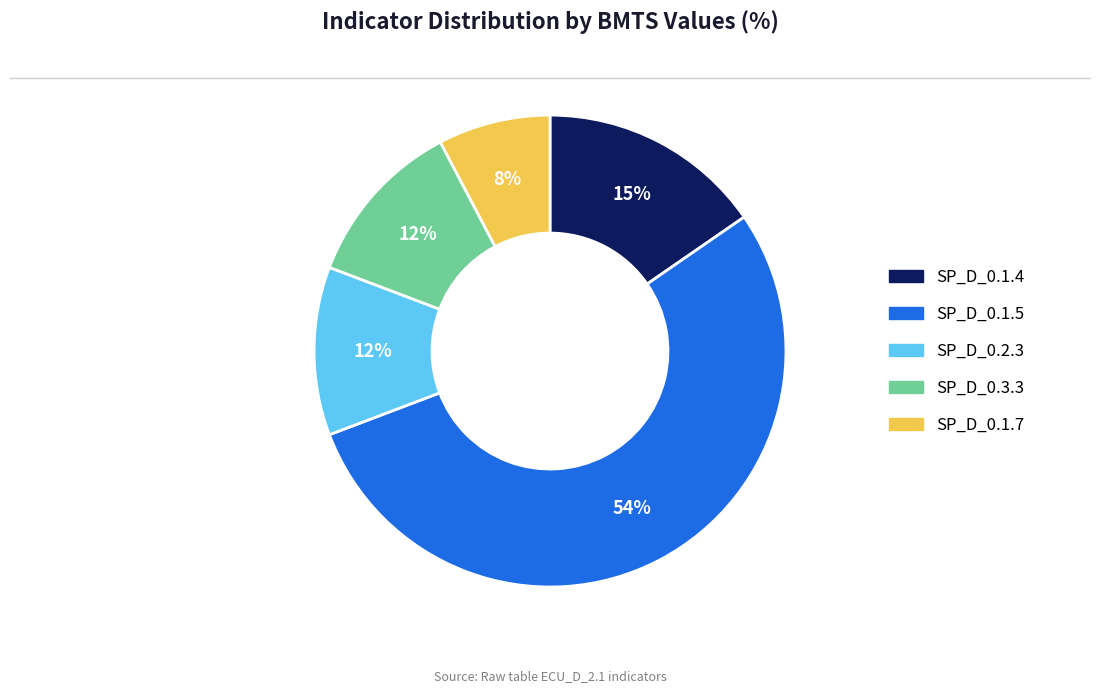

Is there a majority slice in this chart?

Yes